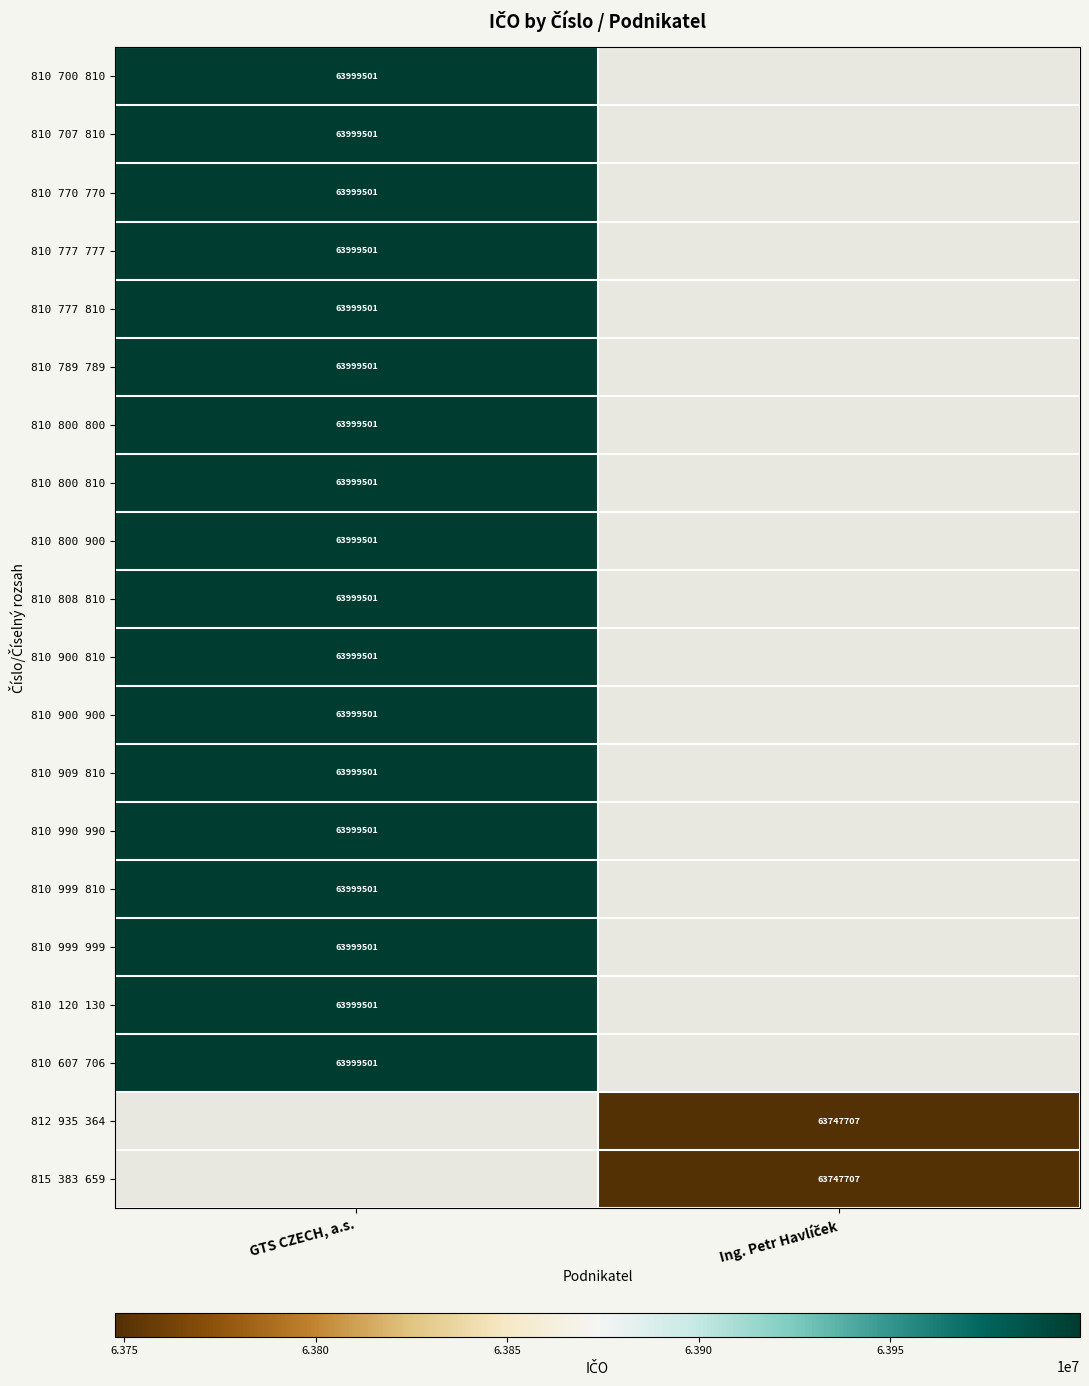

Which series has the widest spread of values?

810 700 810